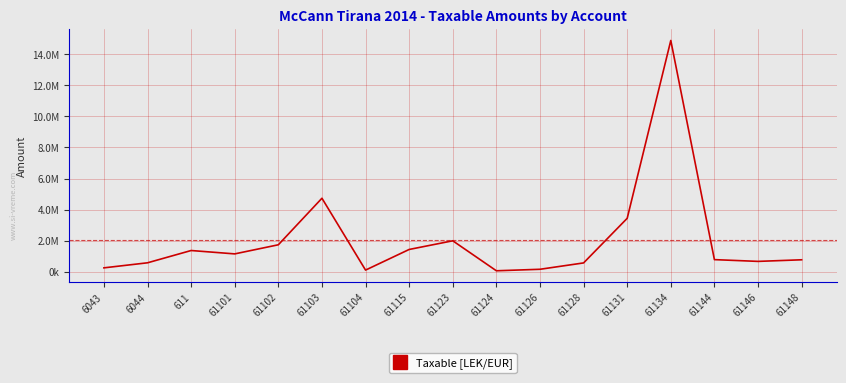

List the labels in order of value, largest first.

61134, 61103, 61131, 61123, 61102, 61115, 611, 61101, 61144, 61148, 61146, 6044, 61128, 6043, 61126, 61104, 61124